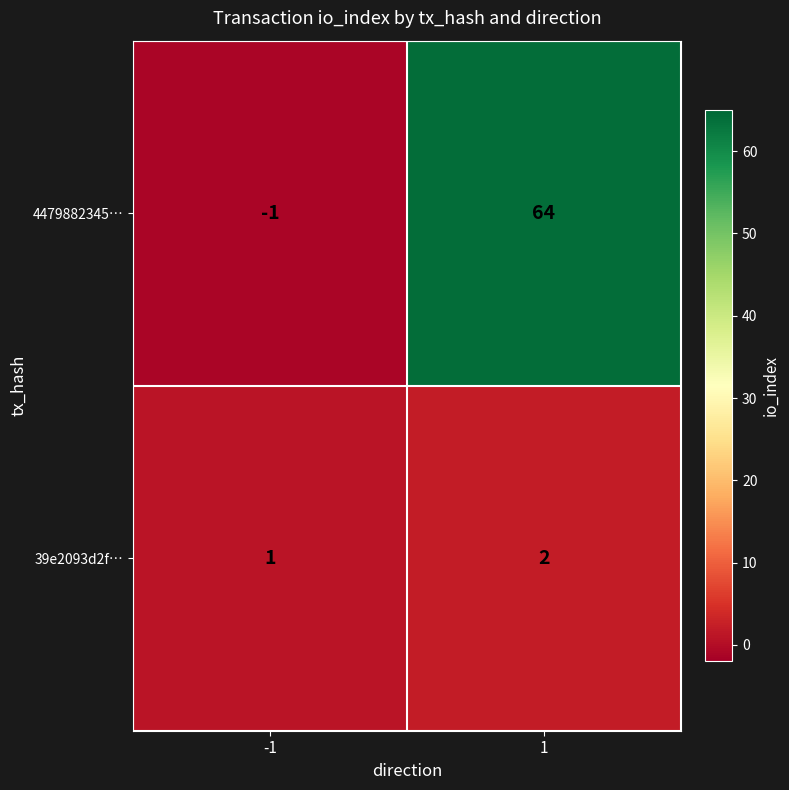

How many data points in 4479882345… are less than 64?

1